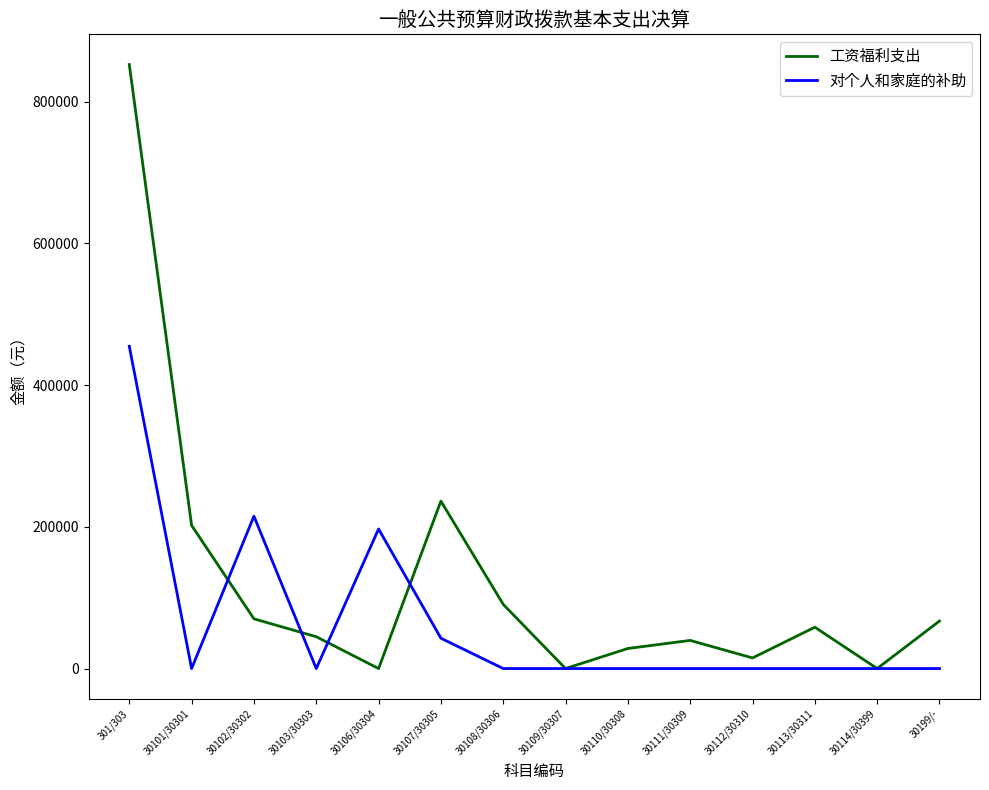

What is the spread (max minus min) of values at 30108/30306?

90537.0